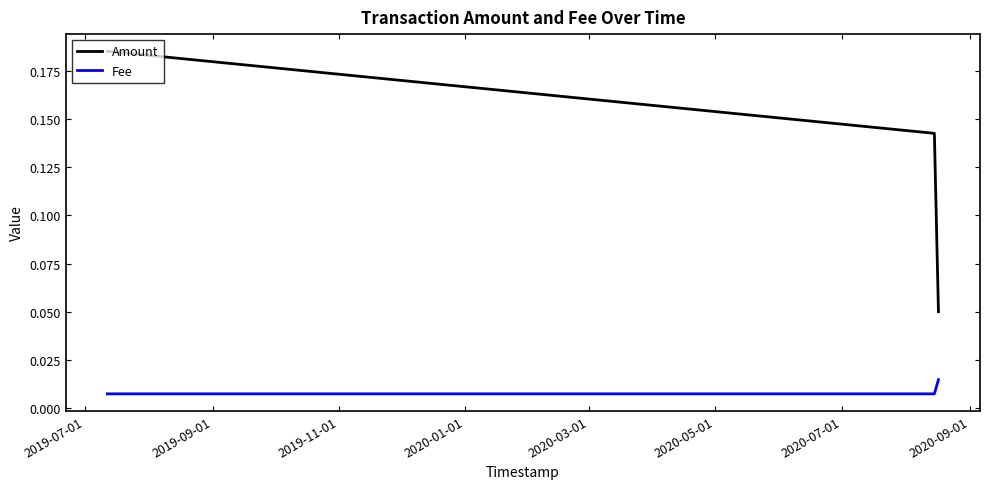

Which series has the widest spread of values?

Amount